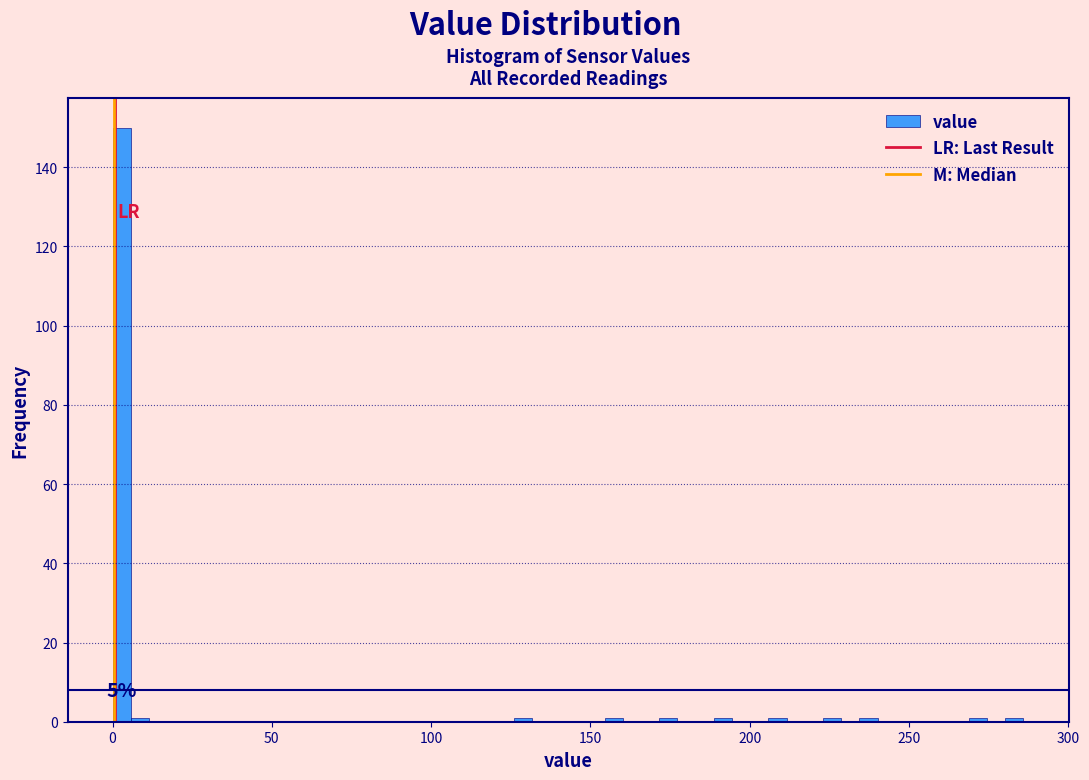

Read against the x-axis, roughly where is the centre of the tallest bar?

5